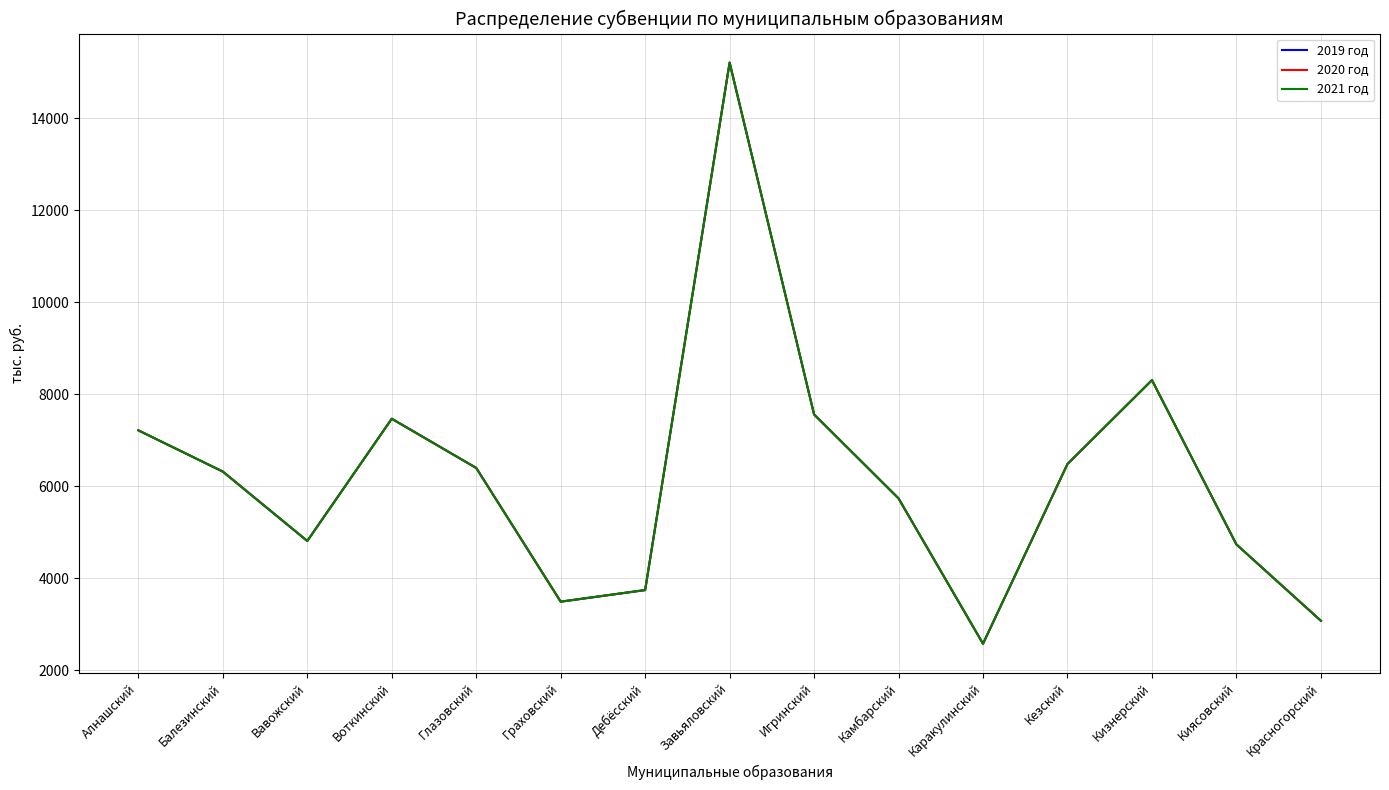

How many lines are shown in the chart?

3